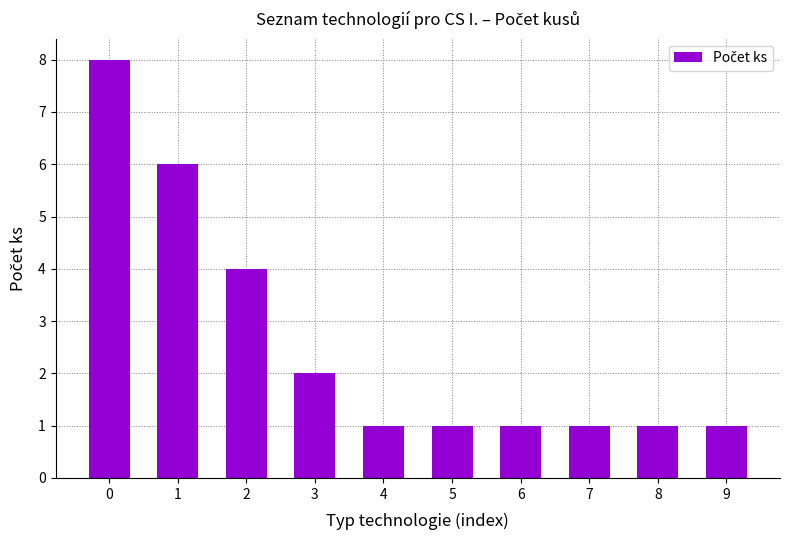

How many values are between 1 and 4?

8